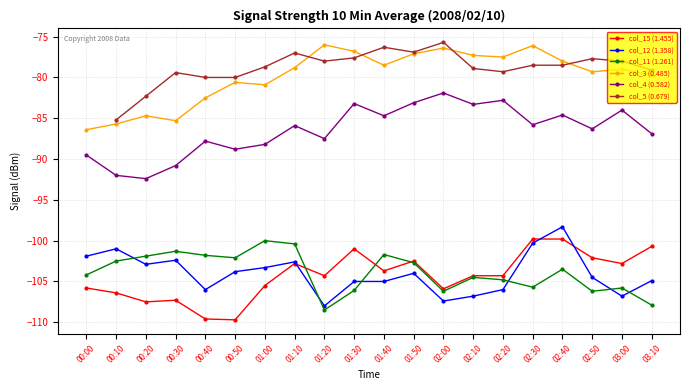

At which category is the sum across all series the highest?

02:40